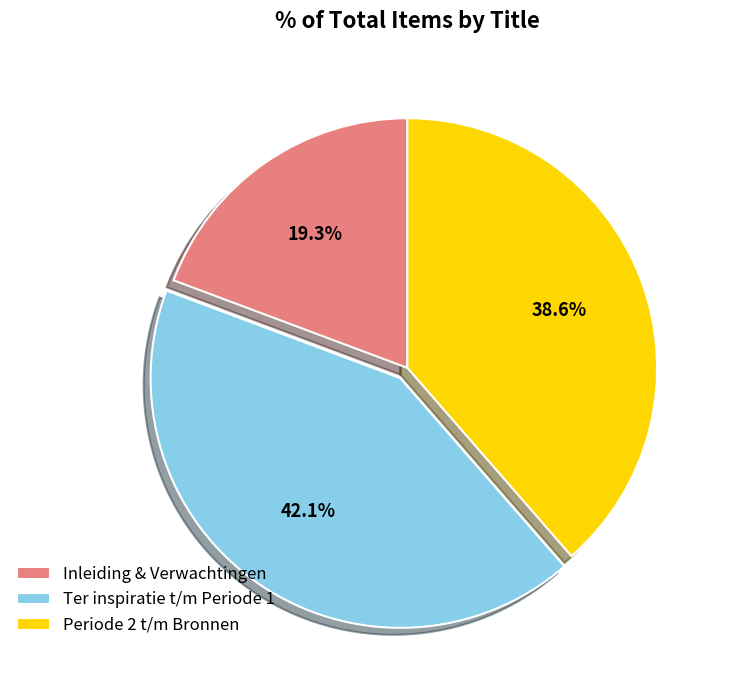

Does Periode 2 t/m Bronnen account for over 50% of the chart?

No